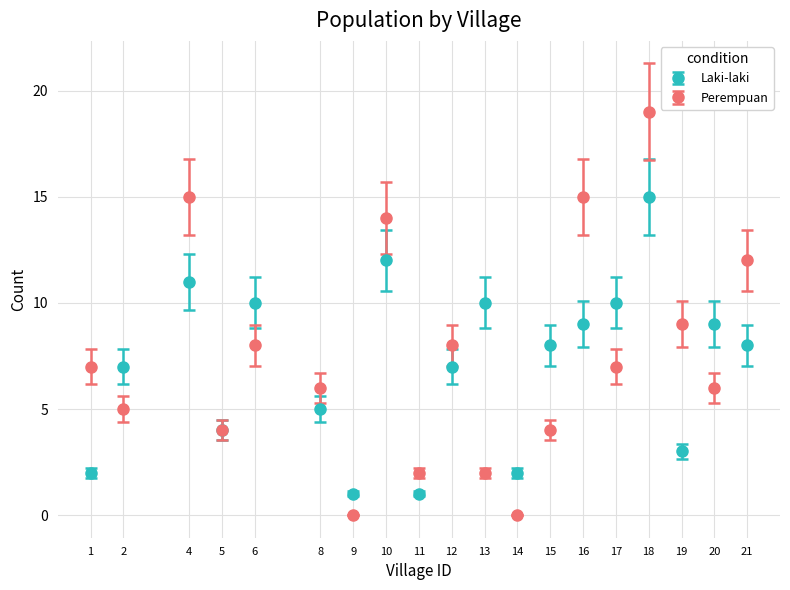

Is the value of Laki-laki at 9 greater than the value of Perempuan at 17?

No